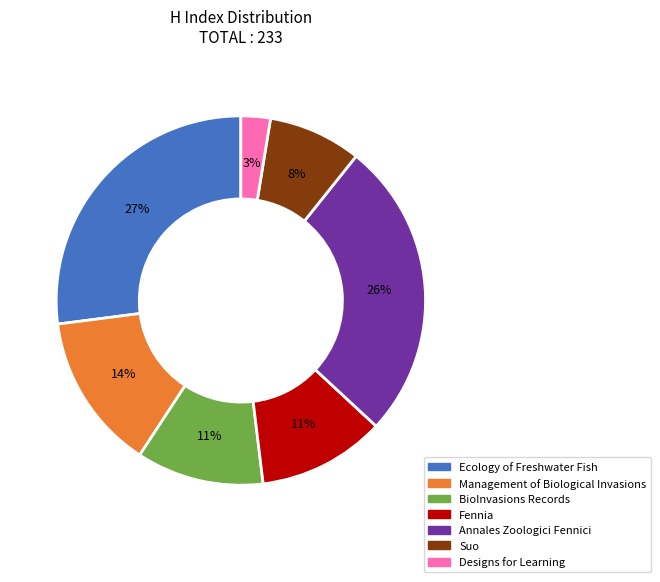

The Management of Biological Invasions slice represents 19% of the pie. True or false?

False